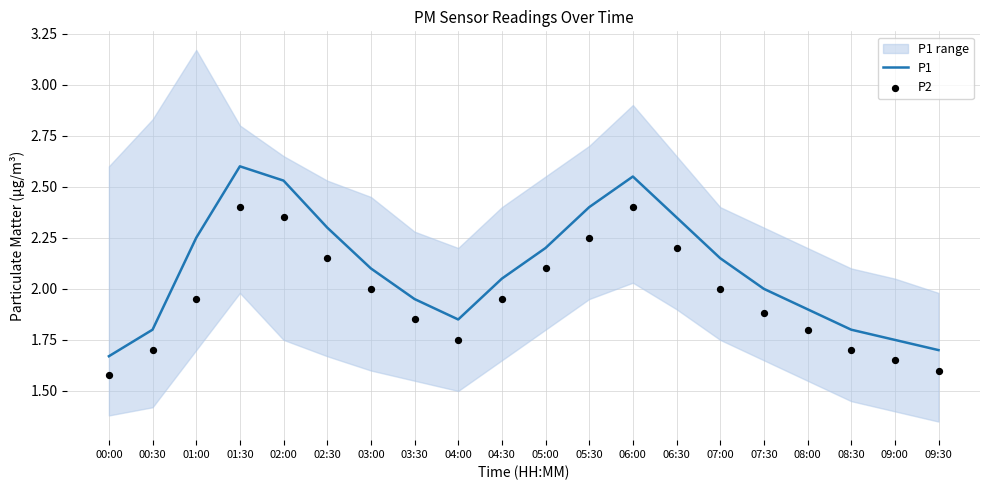

What is the total value across all series at 07:30?

3.9